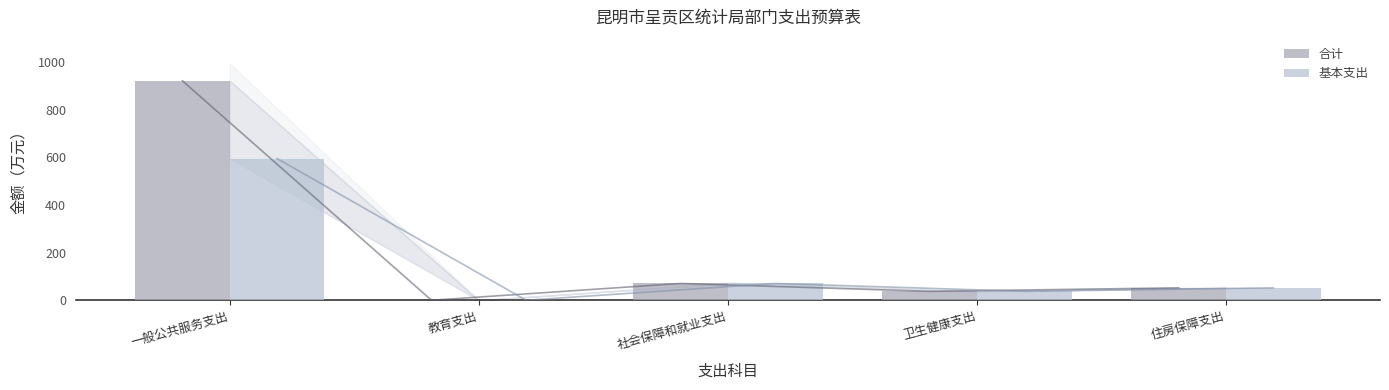

At how many categories does at least one series exceed 871?

1